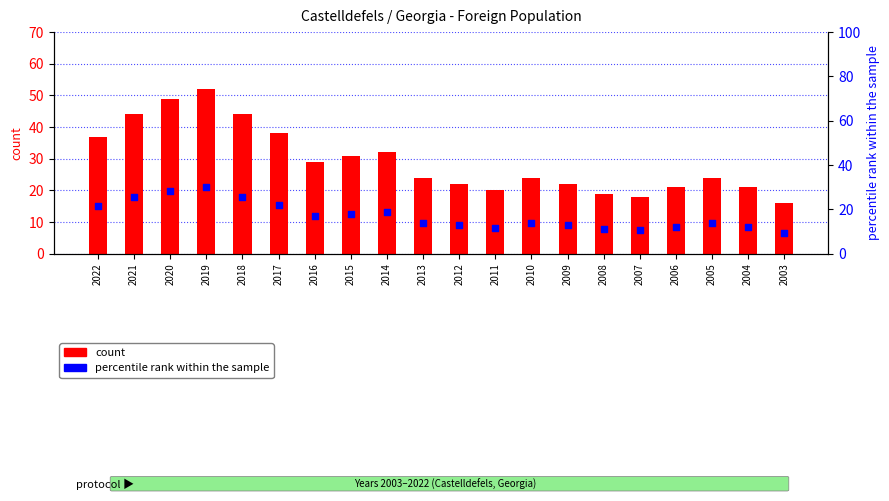

Is the value of percentile rank within the sample at 2009 greater than the value of count at 2008?

No